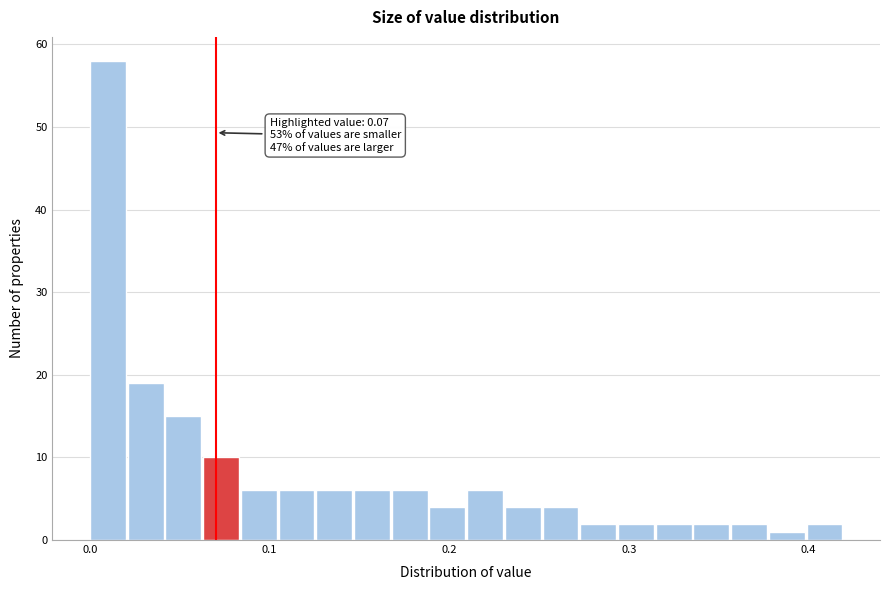

Around what value on the x-axis is the tallest bar? Give the approximate position of its centre, as read against the axis.

0.01